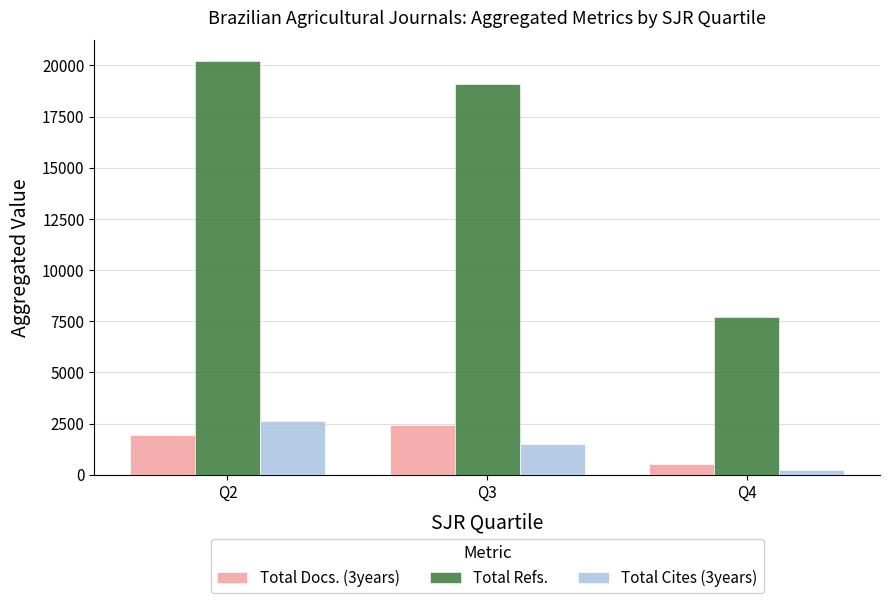

How many data points in Total Cites (3years) are less than 1495?

1